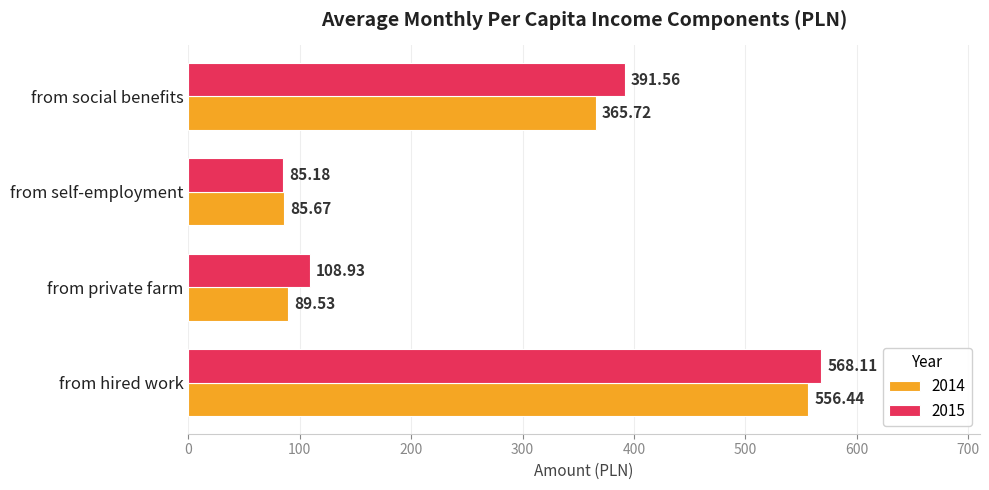

At which label is 2015 closest to 326?

from social benefits